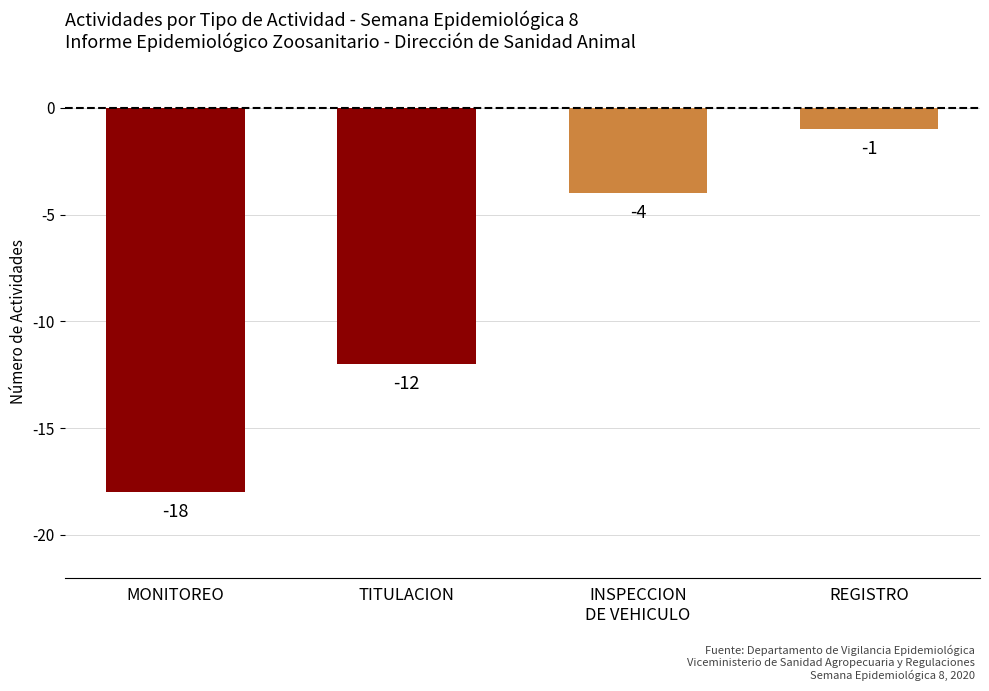

What is the difference between the maximum and minimum values?

17